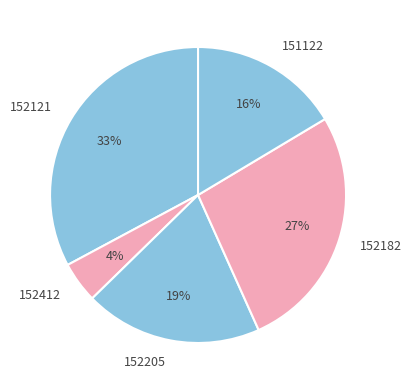

What is the smallest slice in the pie chart?

152412